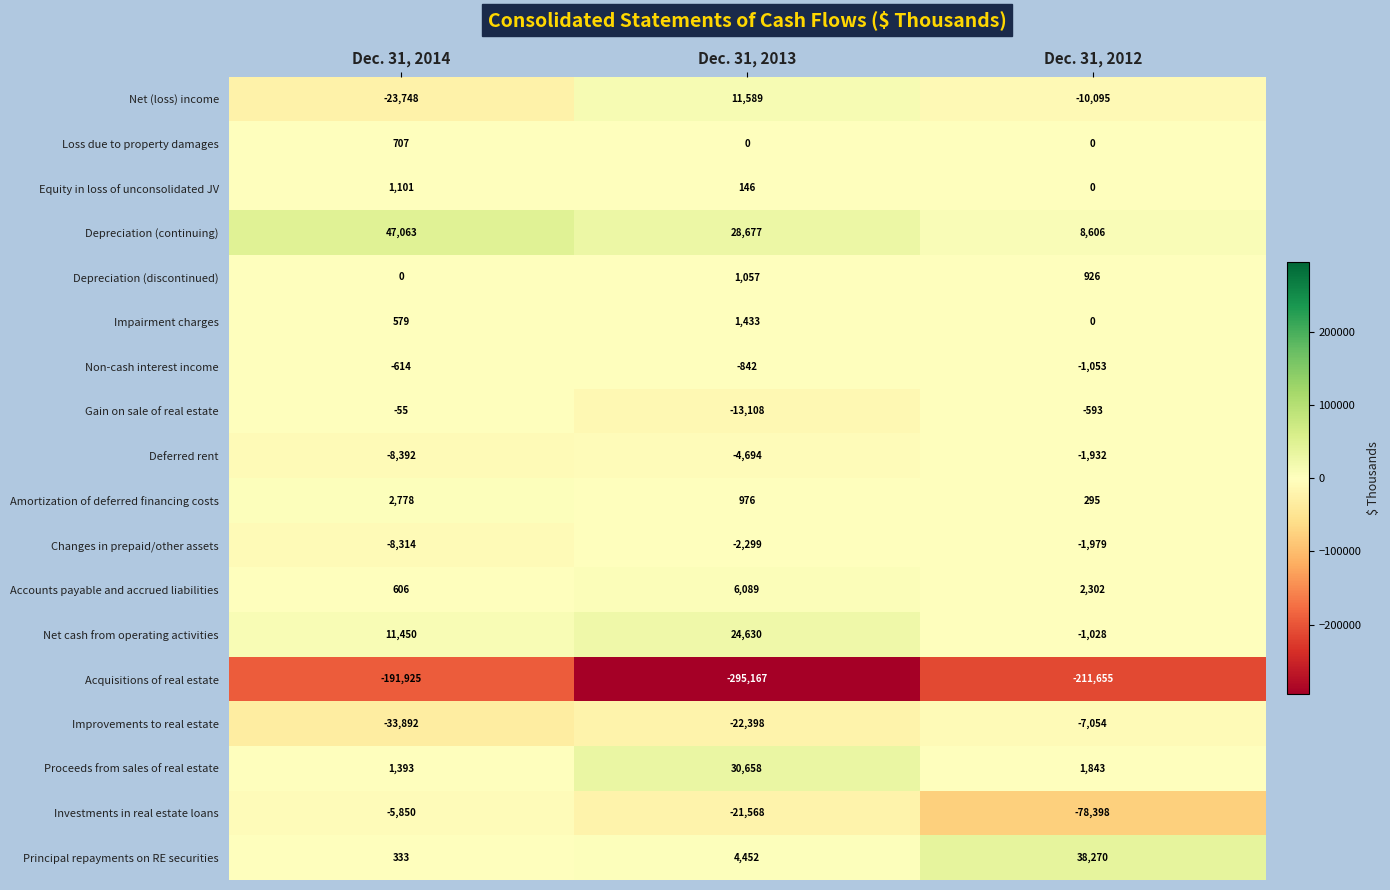

Where is Accounts payable and accrued liabilities nearest to the value 3347?

Dec. 31, 2012